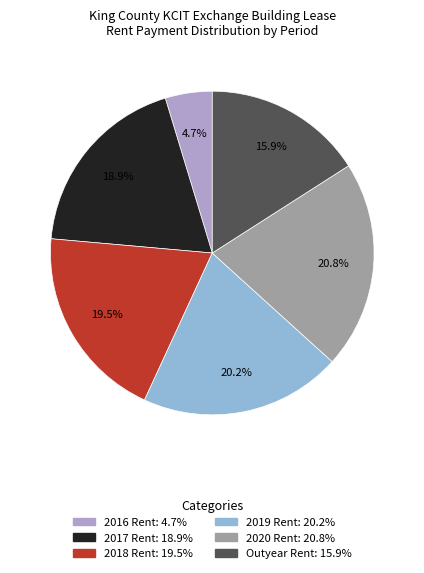

To the nearest percent, what is the combined percentage of 2018 Rent and 2020 Rent?

40%